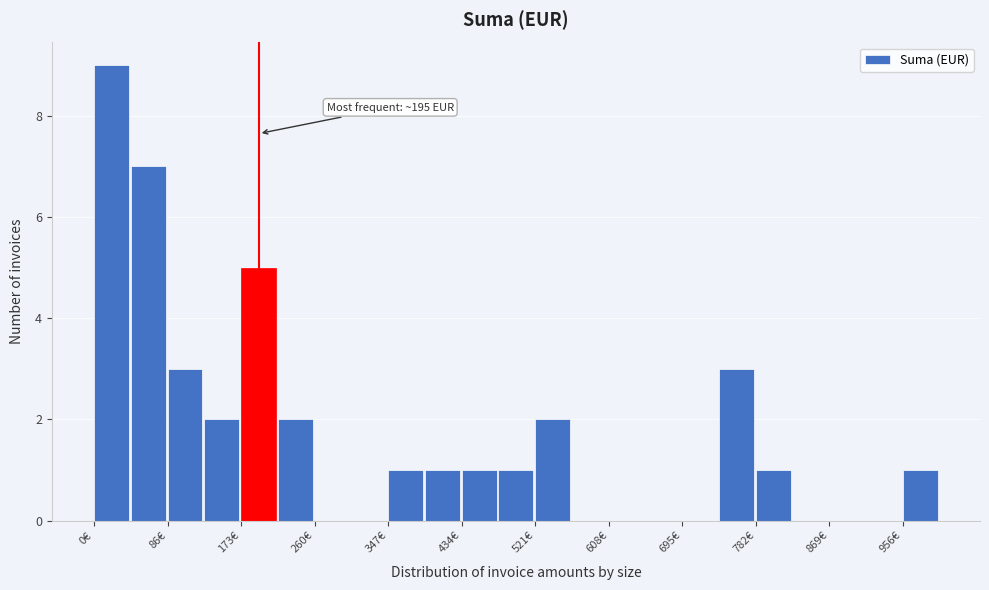

Which range on the x-axis has the tallest bar?

0 to 40